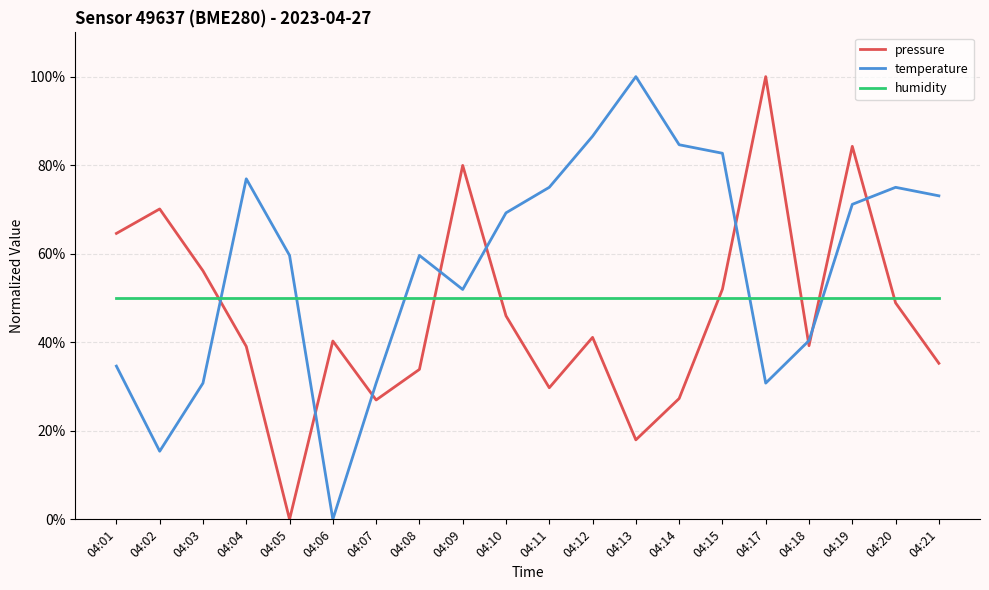

What are all the series names shown in the legend?

pressure, temperature, humidity